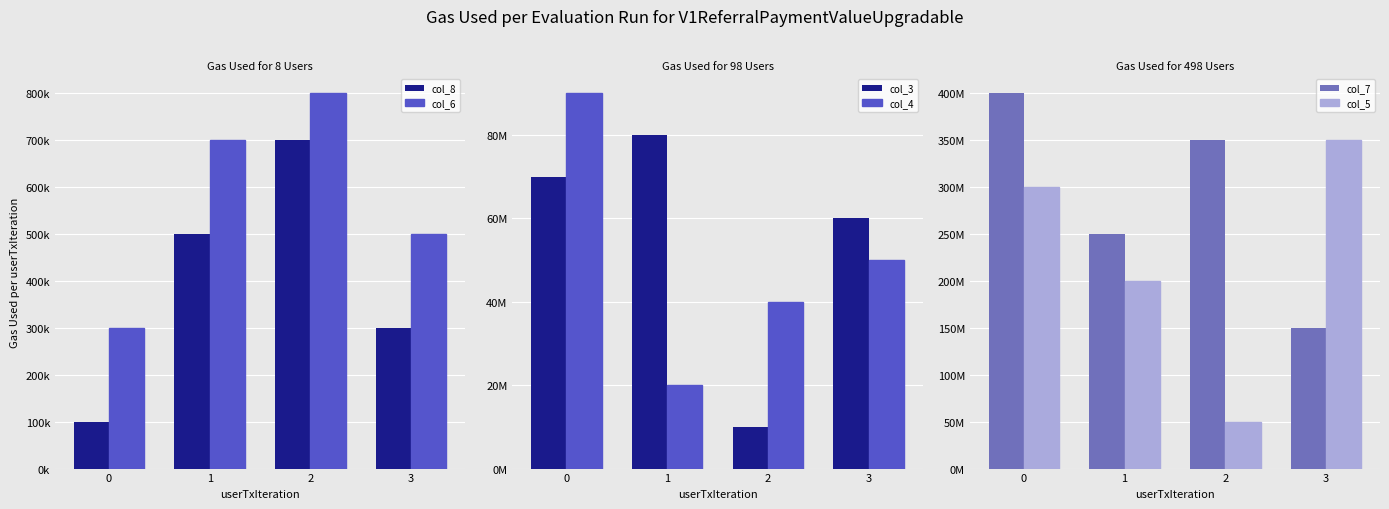

Where is col_8 nearest to the value 400000?

1